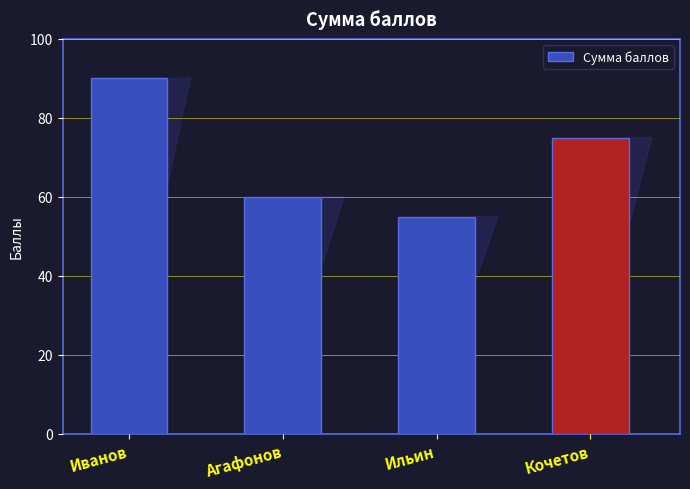

Where does the data first go above 75?

Иванов